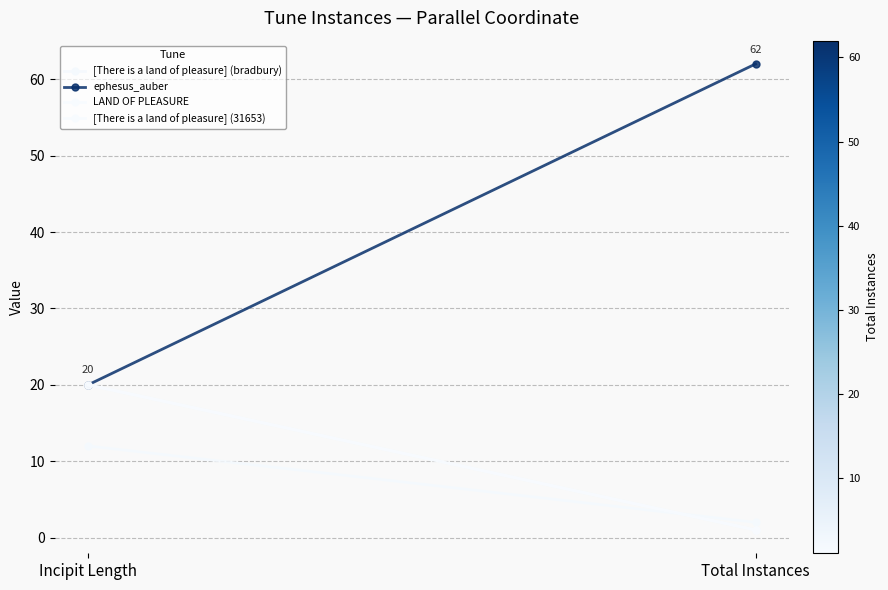

What is the difference between the highest and lowest values at Total Instances?

61